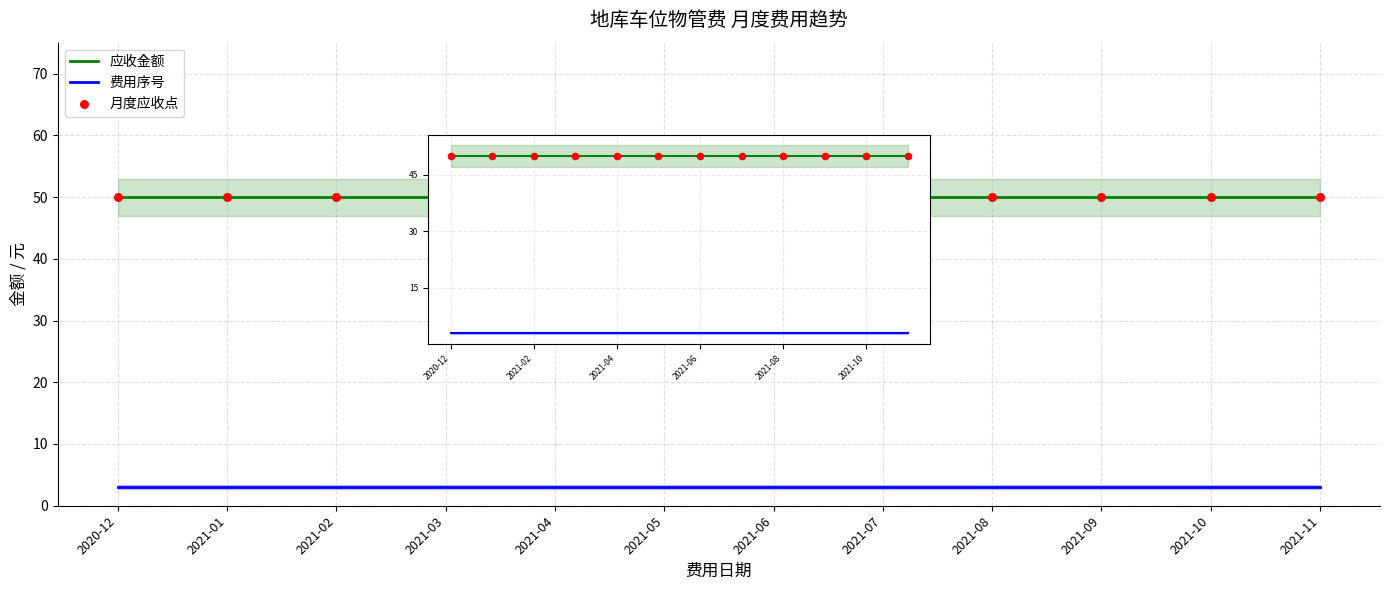

At how many categories does at least one series exceed 37?

12